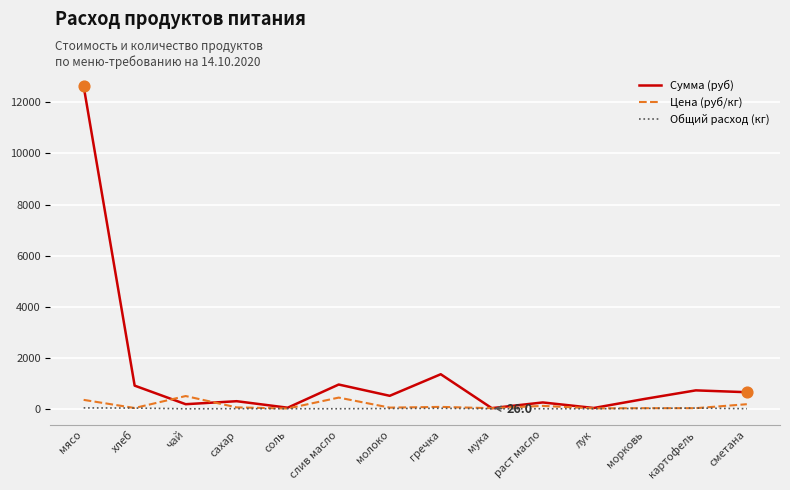

What are all the series names shown in the legend?

Сумма (руб), Цена (руб/кг), Общий расход (кг)